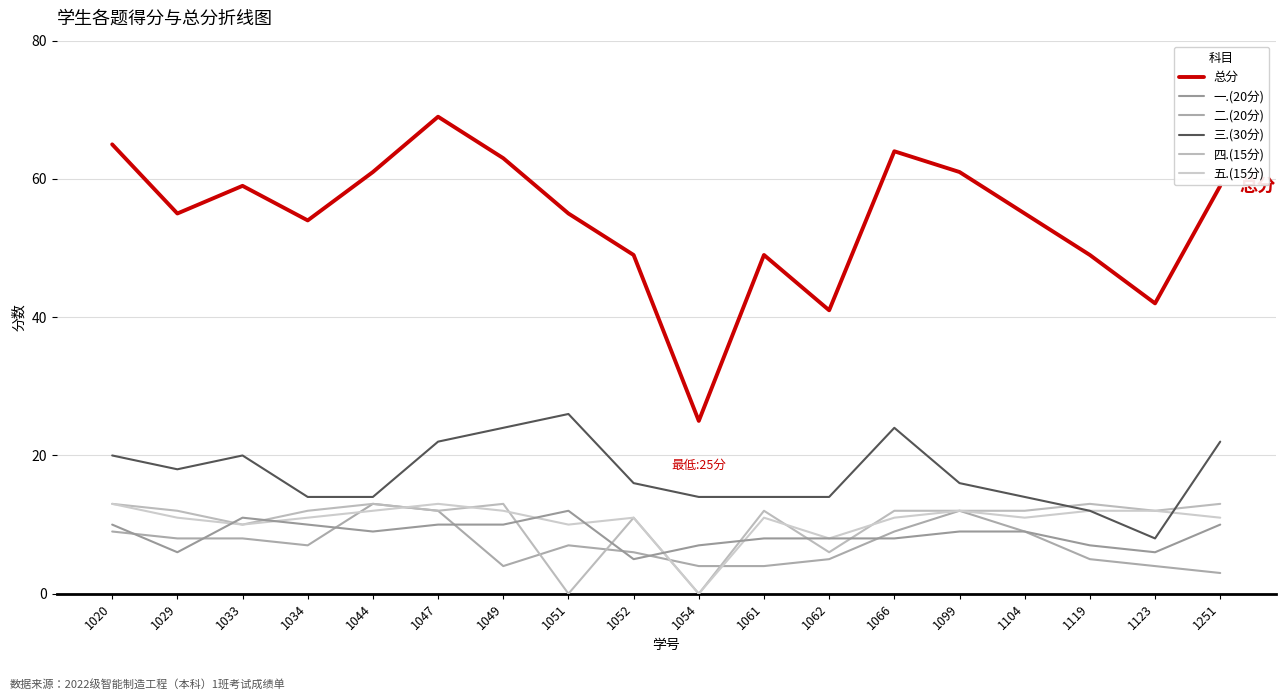

The 四.(15分) series shows 4 at 1251. True or false?

False